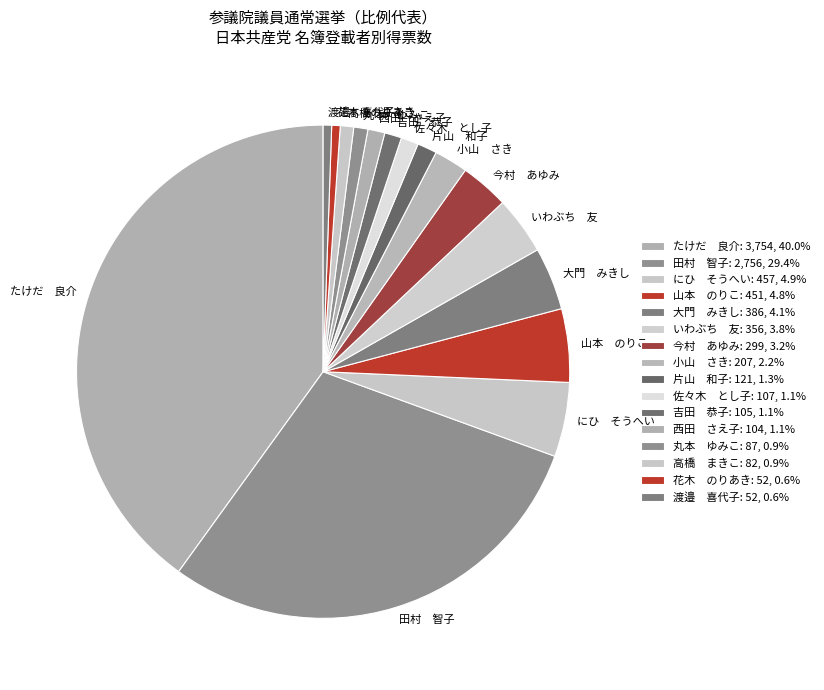

How many slices are in this pie chart?

16